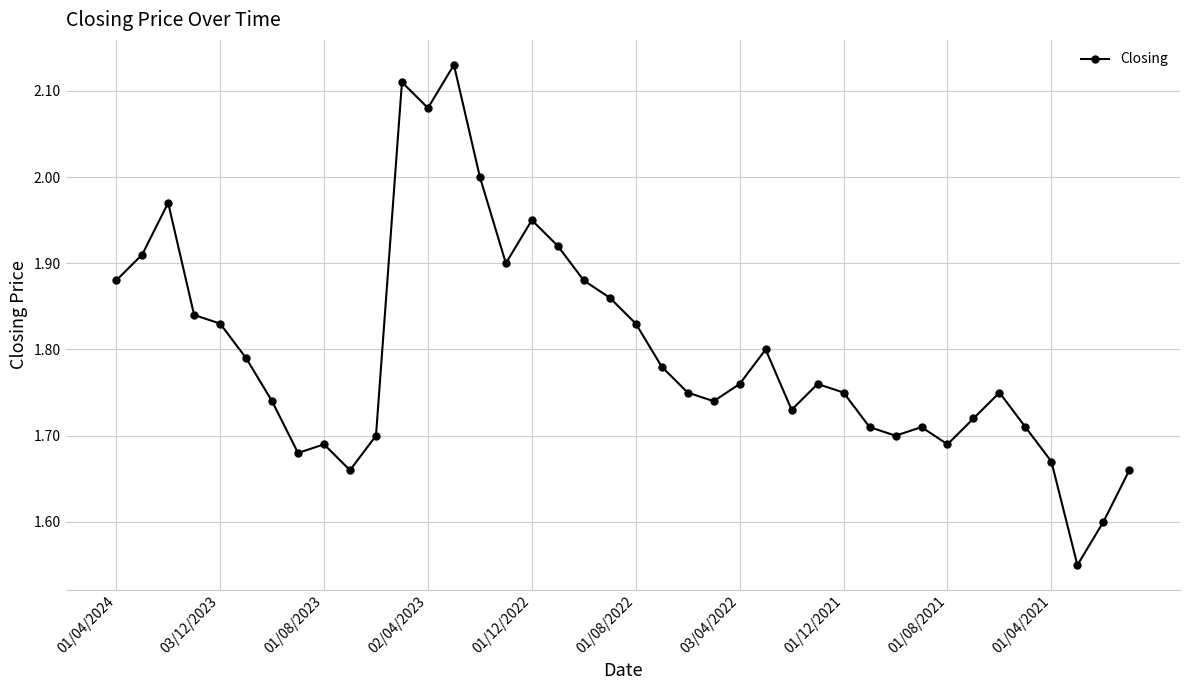

How many distinct data groups are displayed?

1